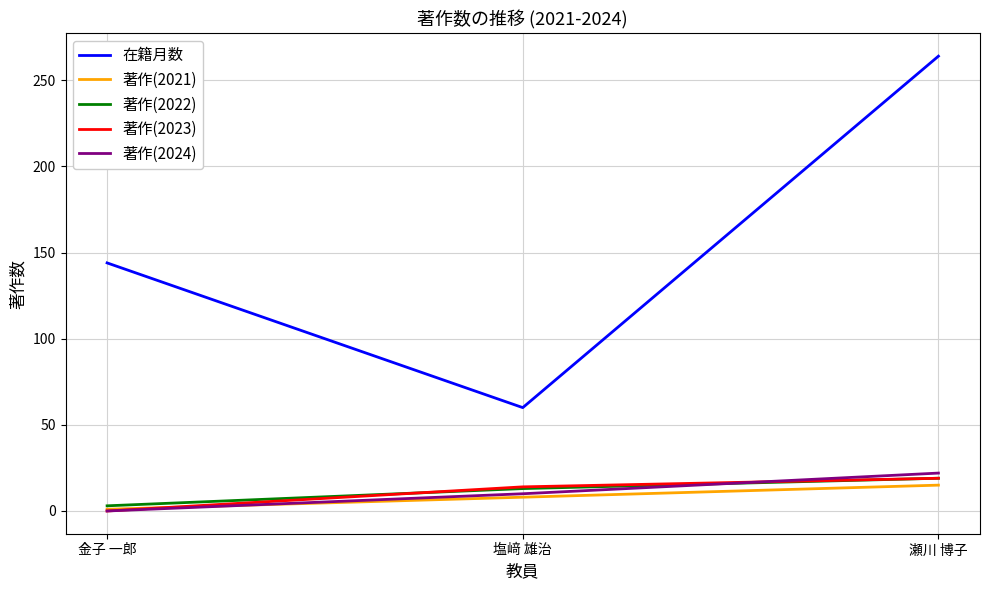

The 著作(2024) series shows 37 at 瀬川 博子. True or false?

False